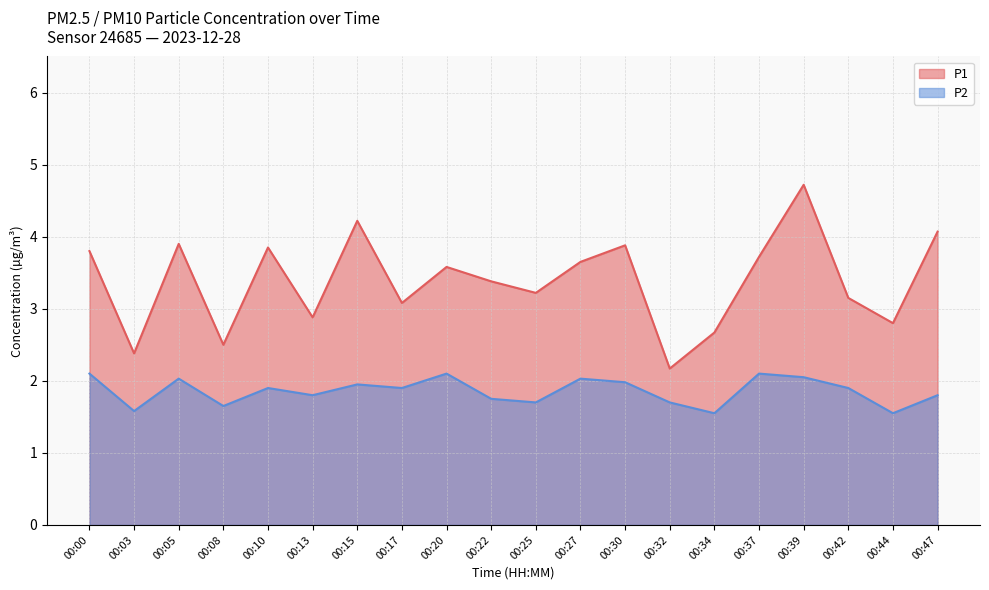

How many categories are shown in the chart?

20